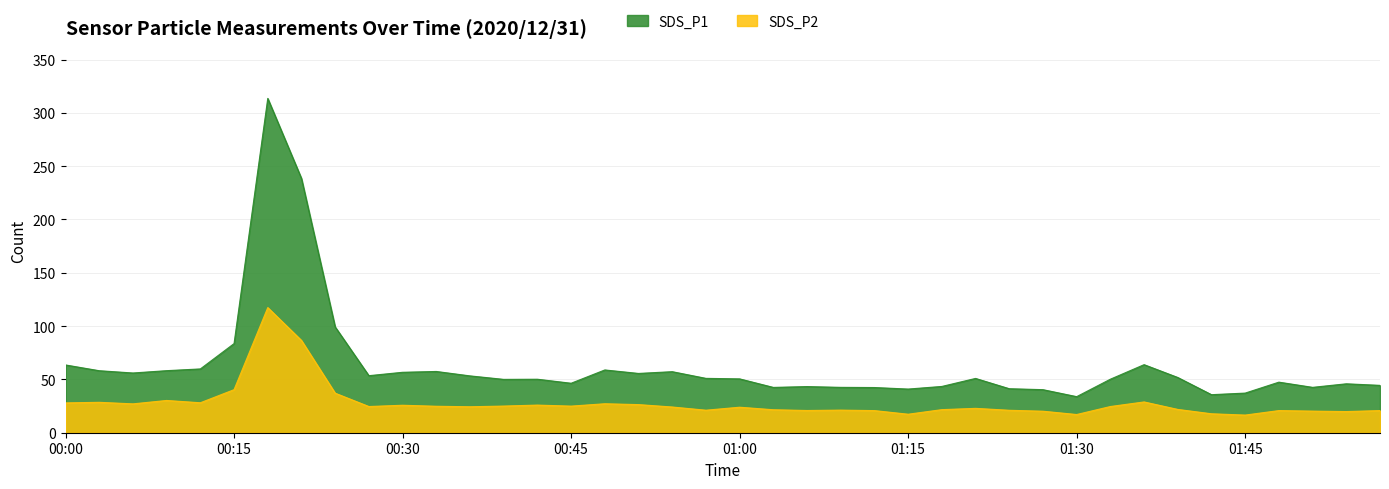

Reading left to right, transcribe all the data shown in this chart.

SDS_P1: 63.5	58.1	56.0	58.2	59.8	83.6	313.5	238.5	99.2	53.5	56.7	57.5	53.3	50.0	50.2	46.4	58.9	55.6	57.2	51.0	50.5	42.5	43.3	42.5	42.4	41.0	43.4	50.9	41.3	40.4	33.8	50.2	63.8	51.8	35.7	37.2	47.4	42.5	45.9	44.4
SDS_P2: 28.0	28.5	27.1	30.2	28.1	40.4	117.3	86.5	37.1	24.6	25.8	24.8	24.4	25.0	25.9	24.9	27.2	26.4	24.1	21.1	23.9	21.6	20.9	21.2	20.8	17.4	21.6	22.9	21.1	20.2	17.1	24.6	28.9	21.9	17.8	16.6	20.8	20.3	19.9	20.8